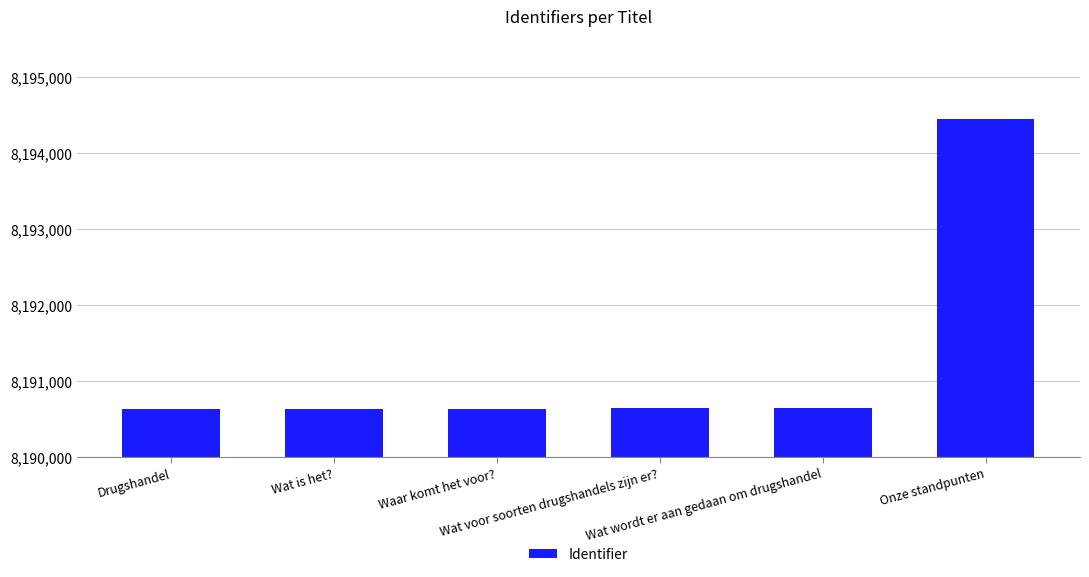

What is the average value?

8191274